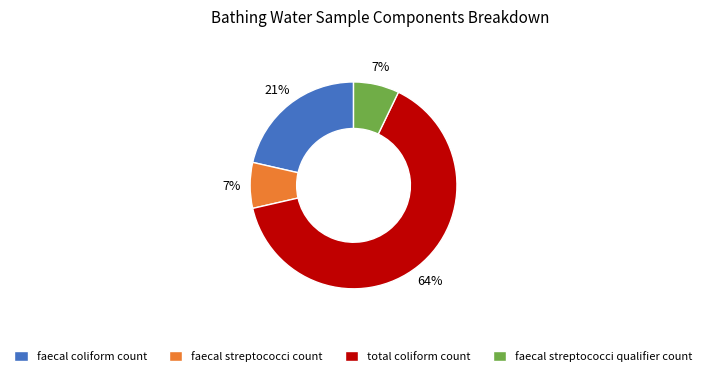

To the nearest percent, what portion does faecal streptococci count represent?

7%